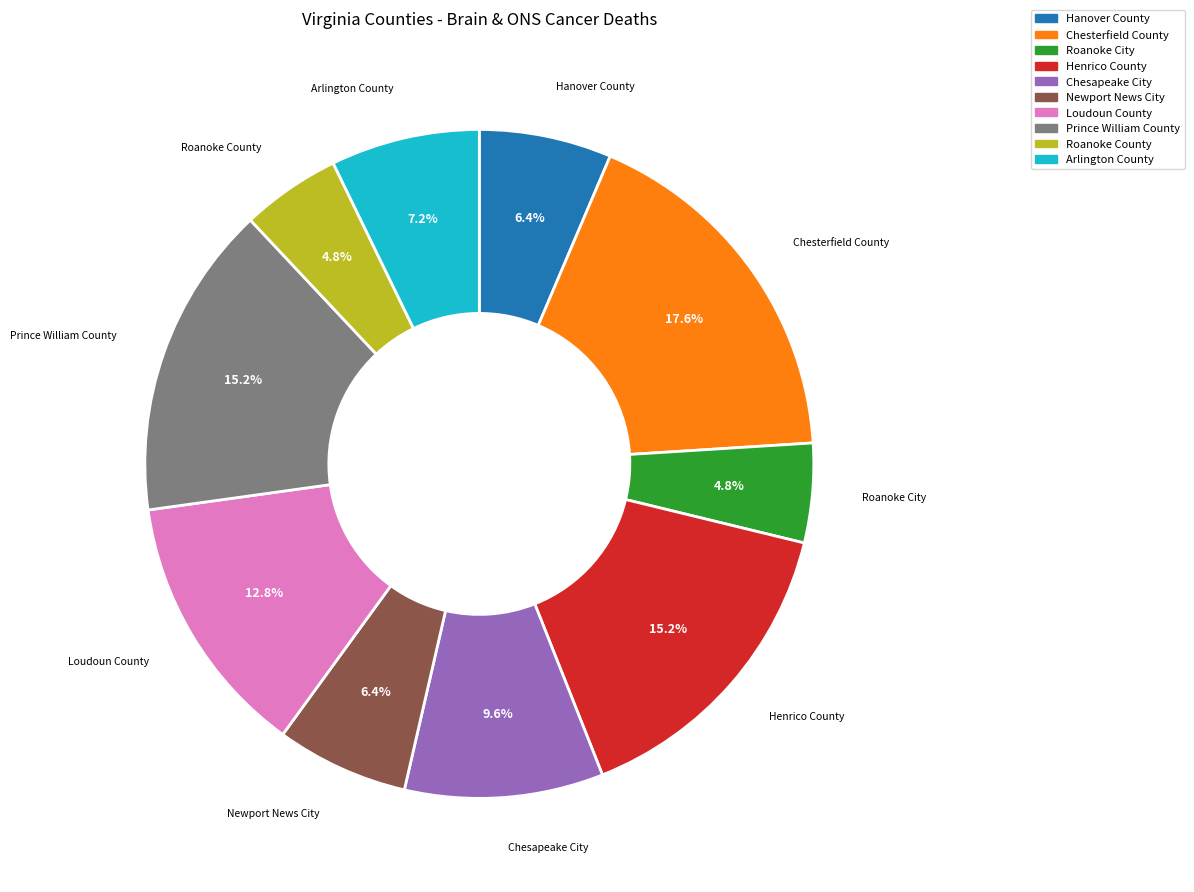

Which has a higher value, Hanover County or Henrico County?

Henrico County